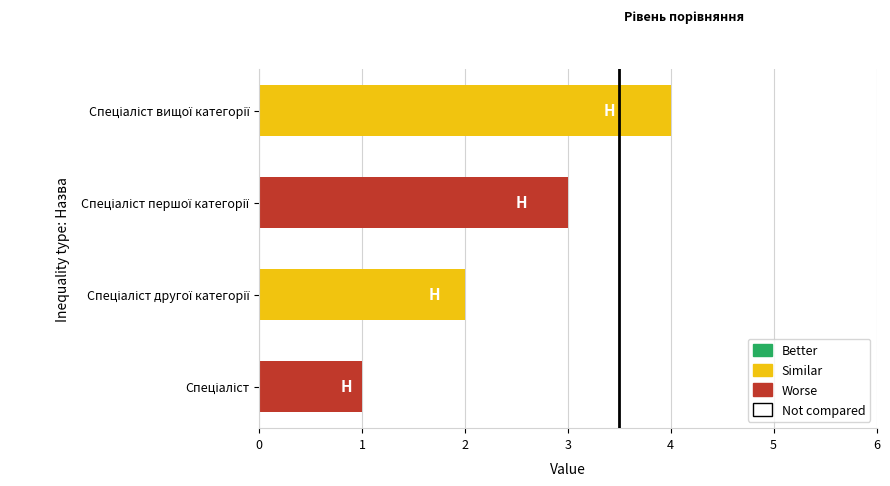

What is the sum of all values?

10